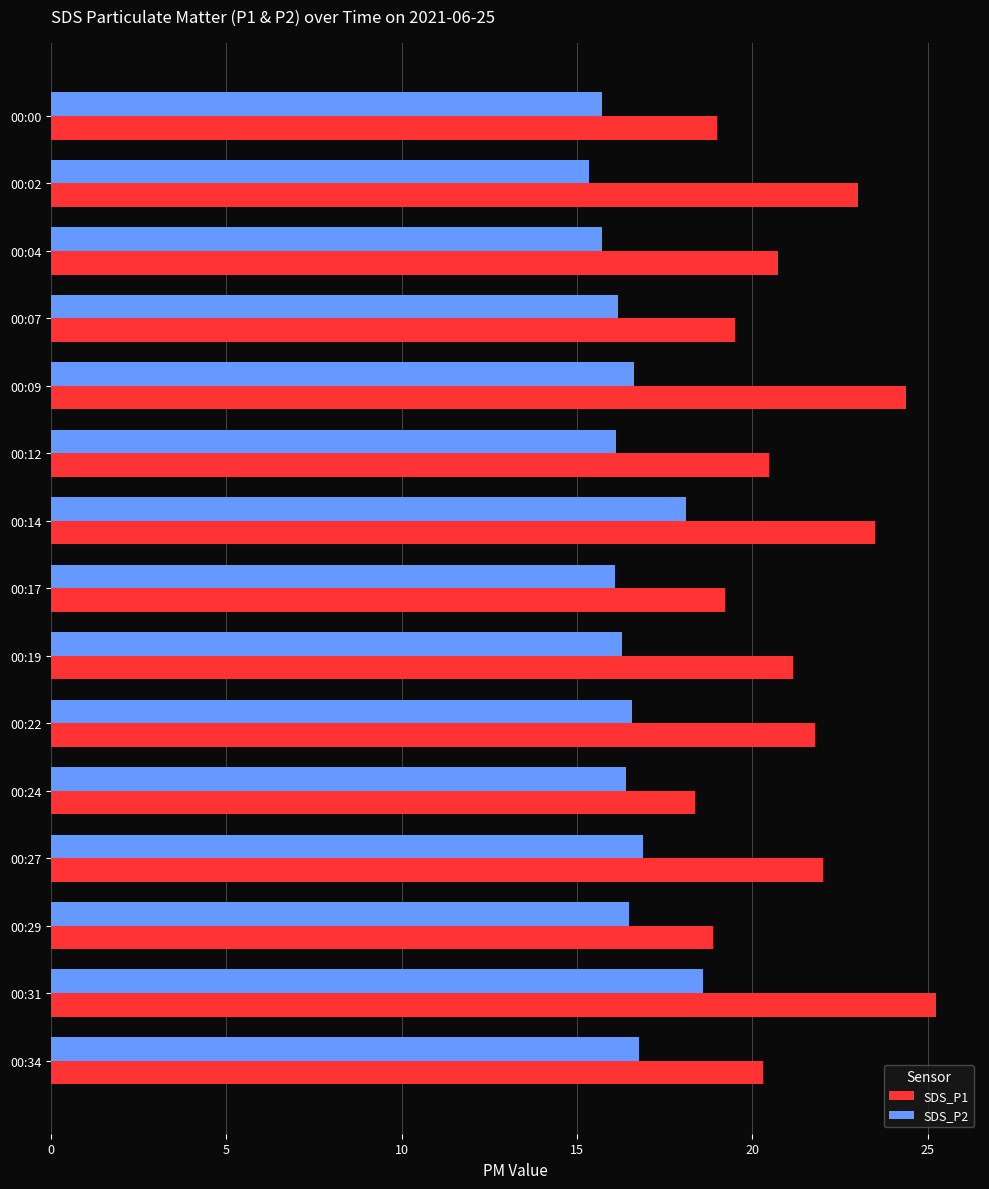

Which category has the highest value across all series?

00:31